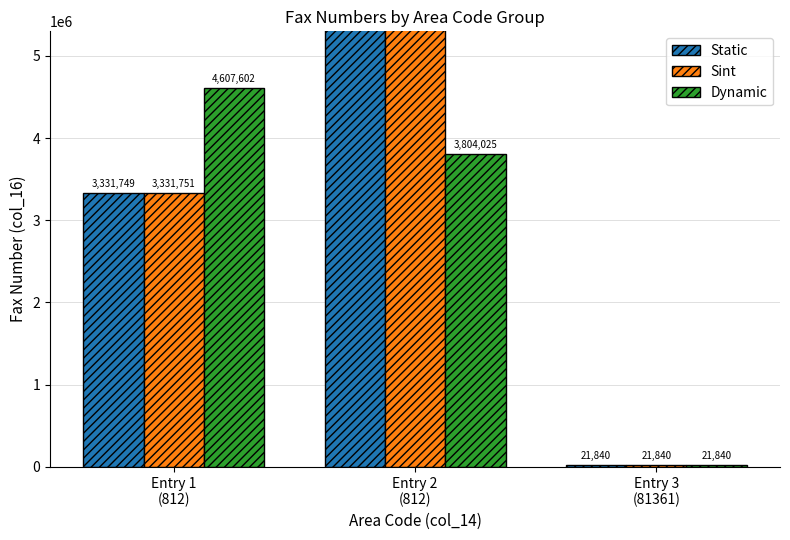

The value of Sint at Entry 3
(81361) is 21840. True or false?

True